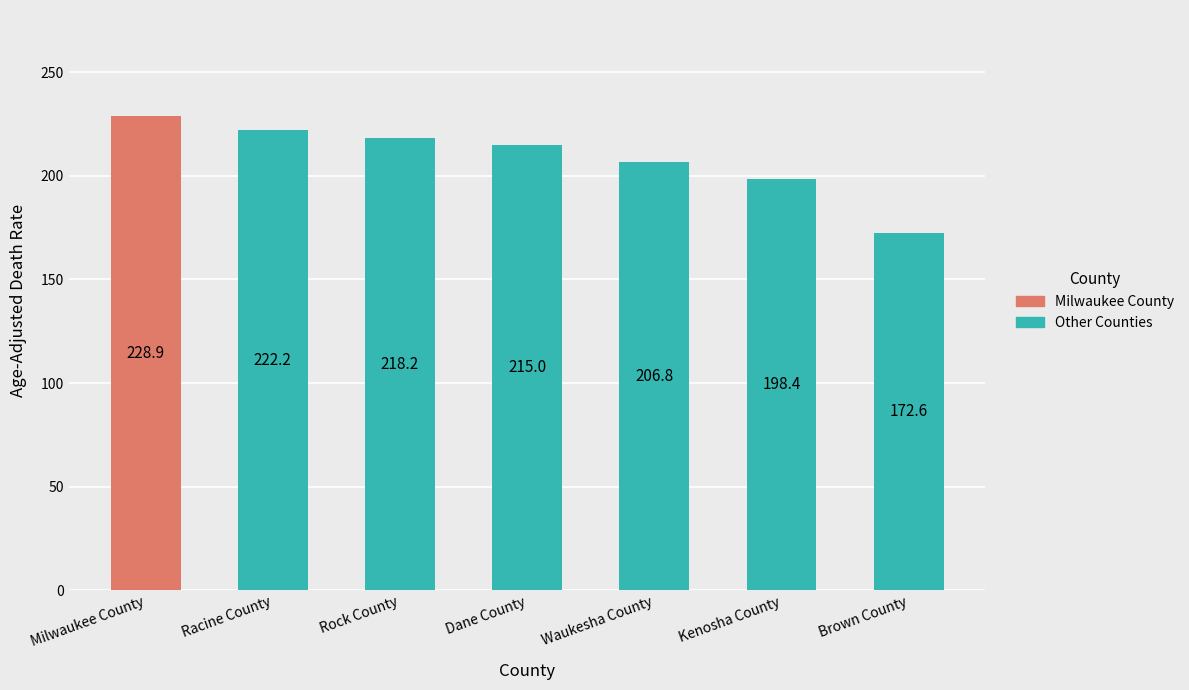

What is the value of the 1st bar from the left?

228.9